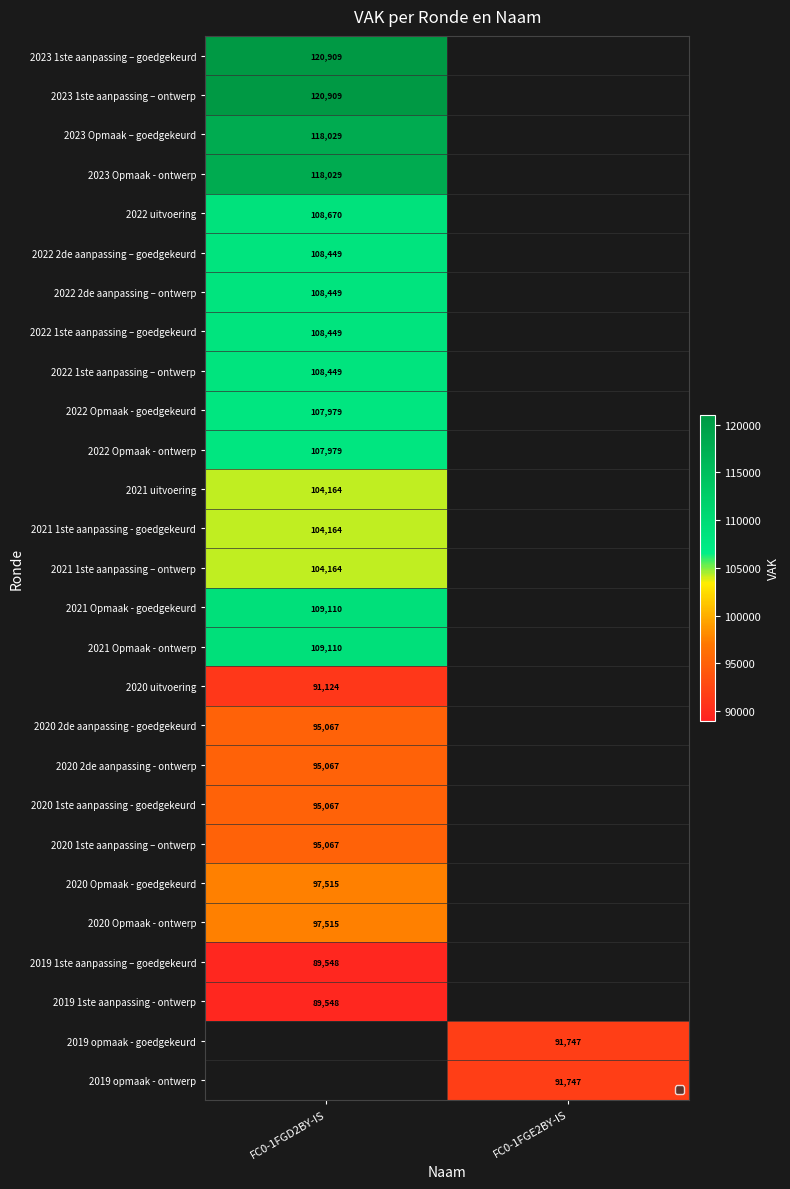

True or false: 2022 Opmaak - ontwerp has a value of 107979 at FC0-1FGD2BY-IS.

True